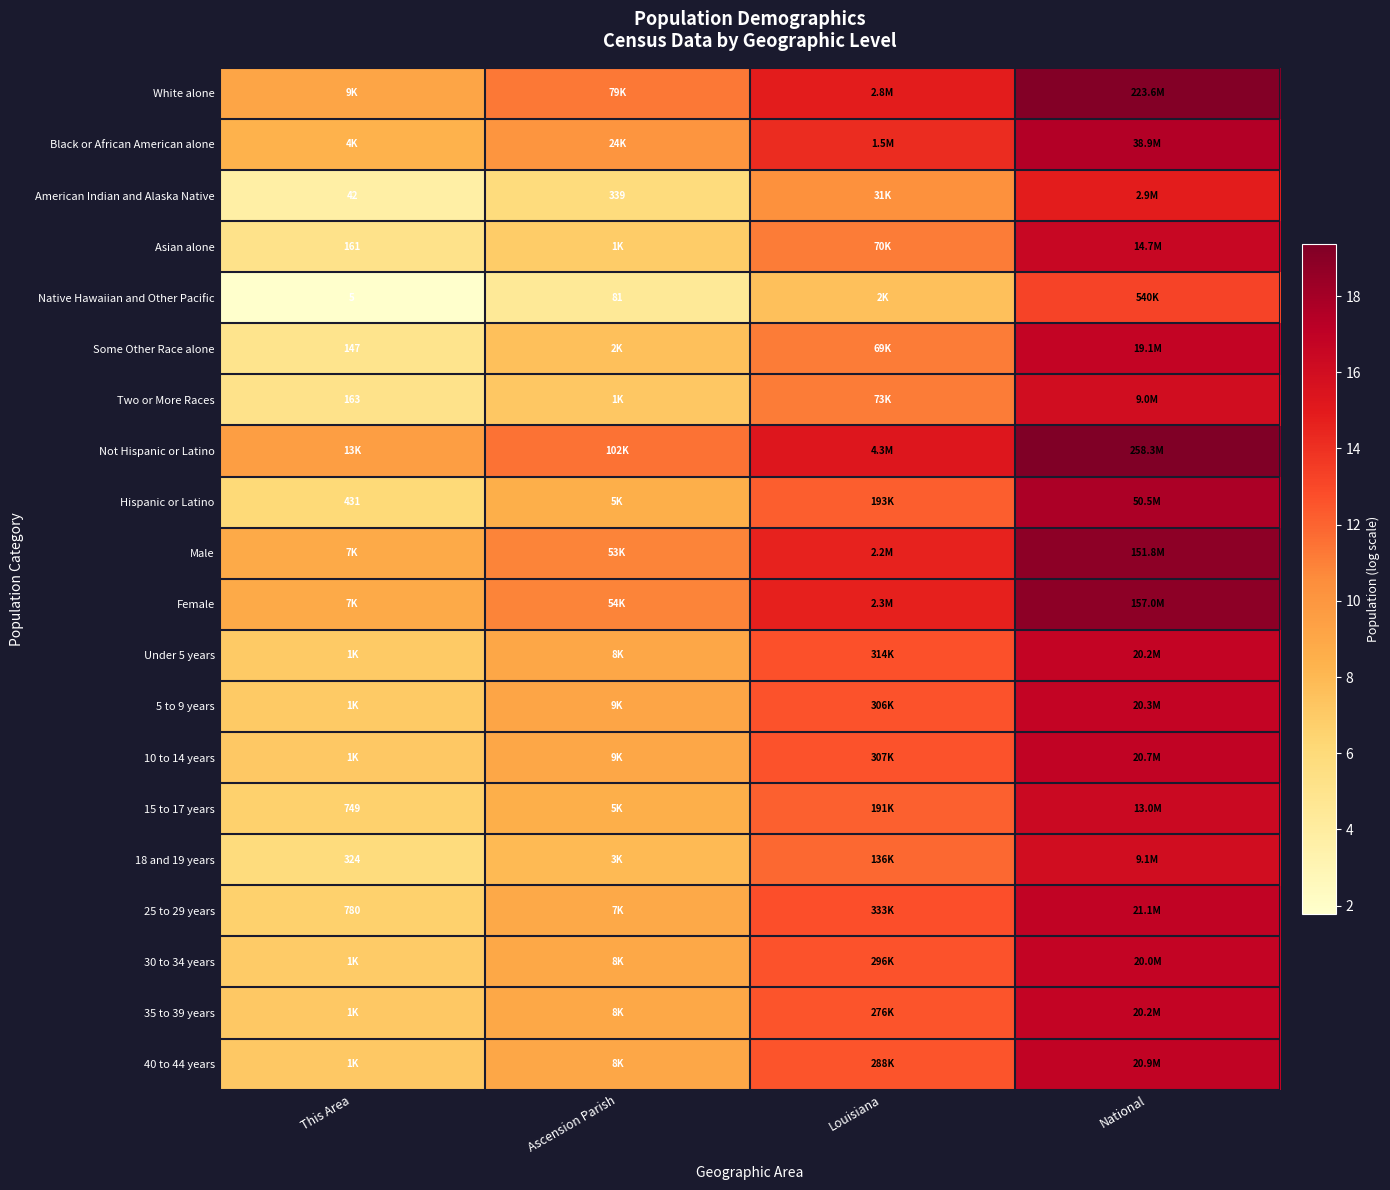

Which category has the lowest value across all series?

This Area